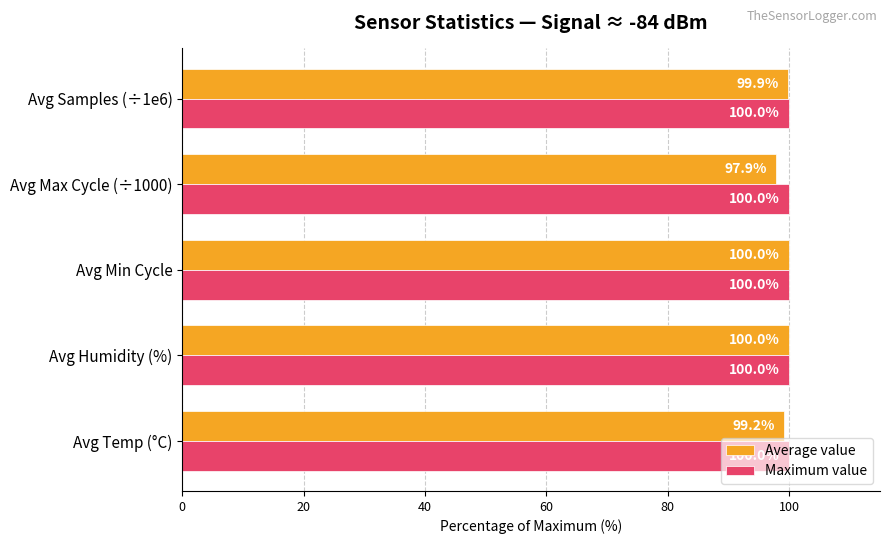

The Average value series shows 97.9 at Avg Max Cycle (÷1000). True or false?

True